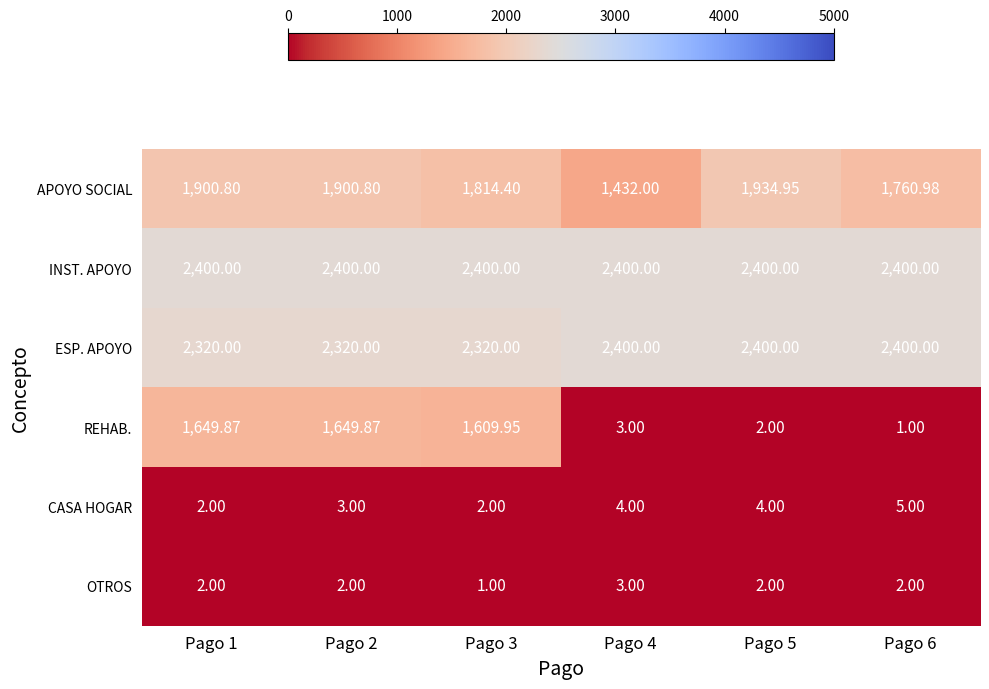

Which series has the largest range (max minus min)?

REHAB.